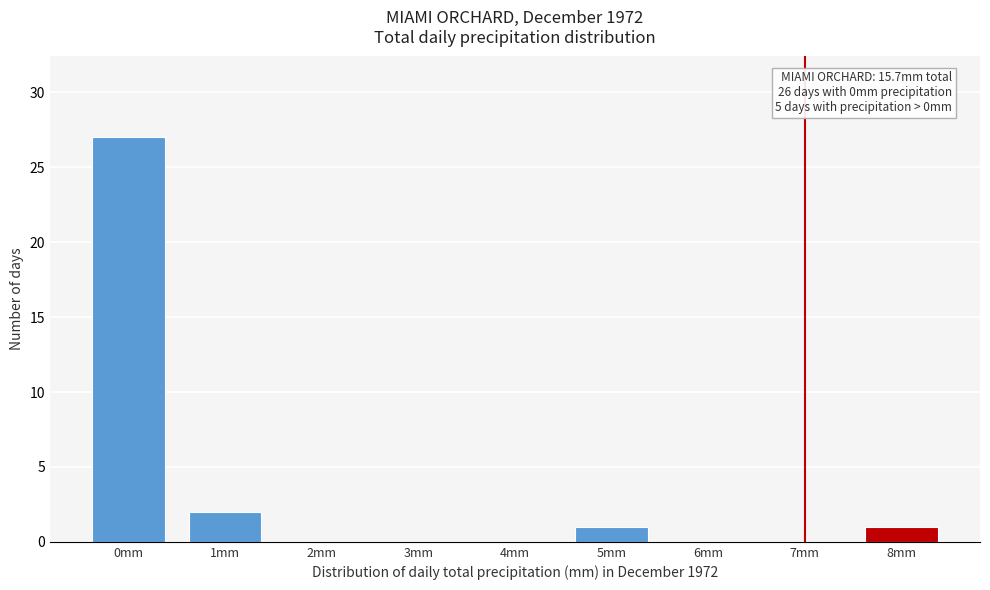

Reading right to left, list all the values displayed in this chart.

8mm=1	7mm=0	6mm=0	5mm=1	4mm=0	3mm=0	2mm=0	1mm=2	0mm=27